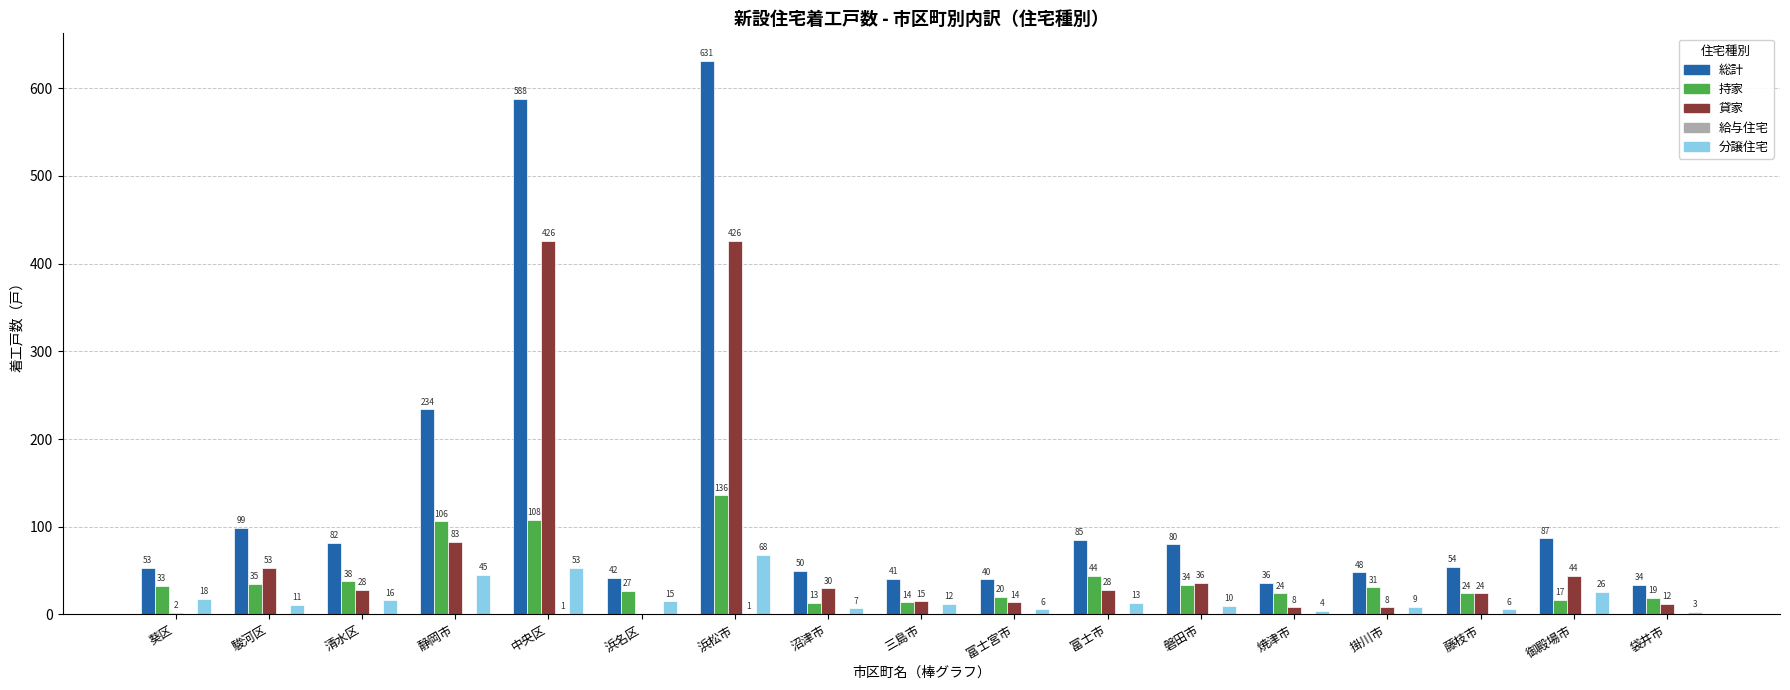

Read the 貸家 value at 富士市.

28